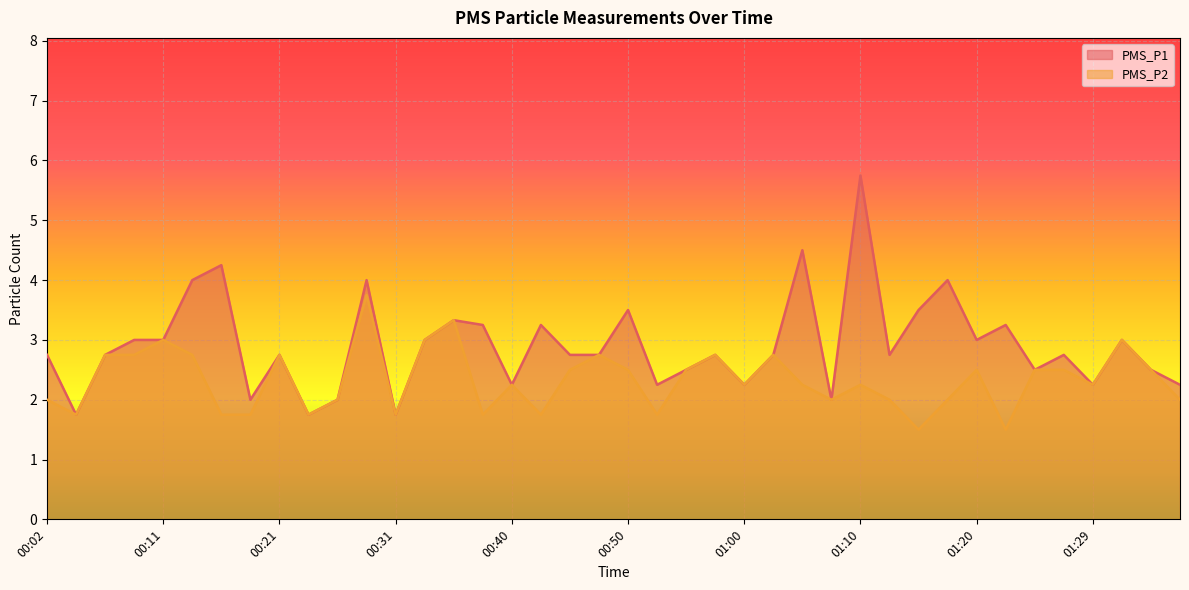

At which category does the chart reach its peak across all series?

01:10